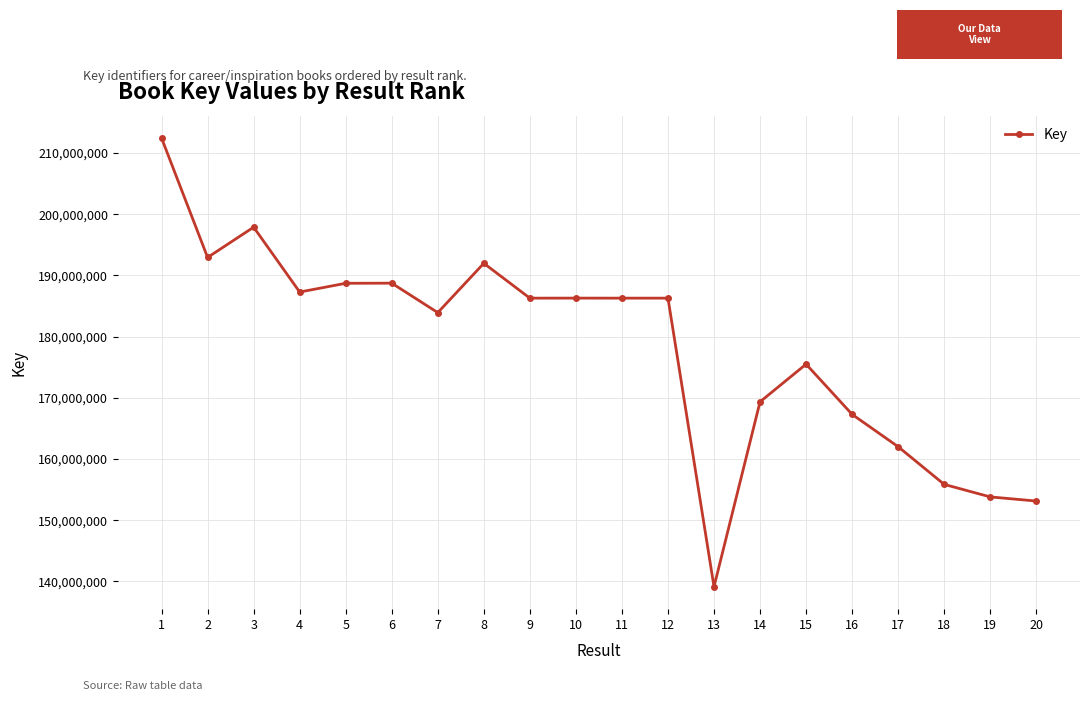

What is the value of the 11th point from the left?

186295491